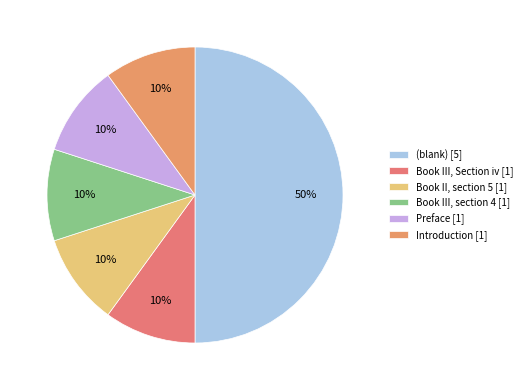

Count the number of slices in the pie.

6